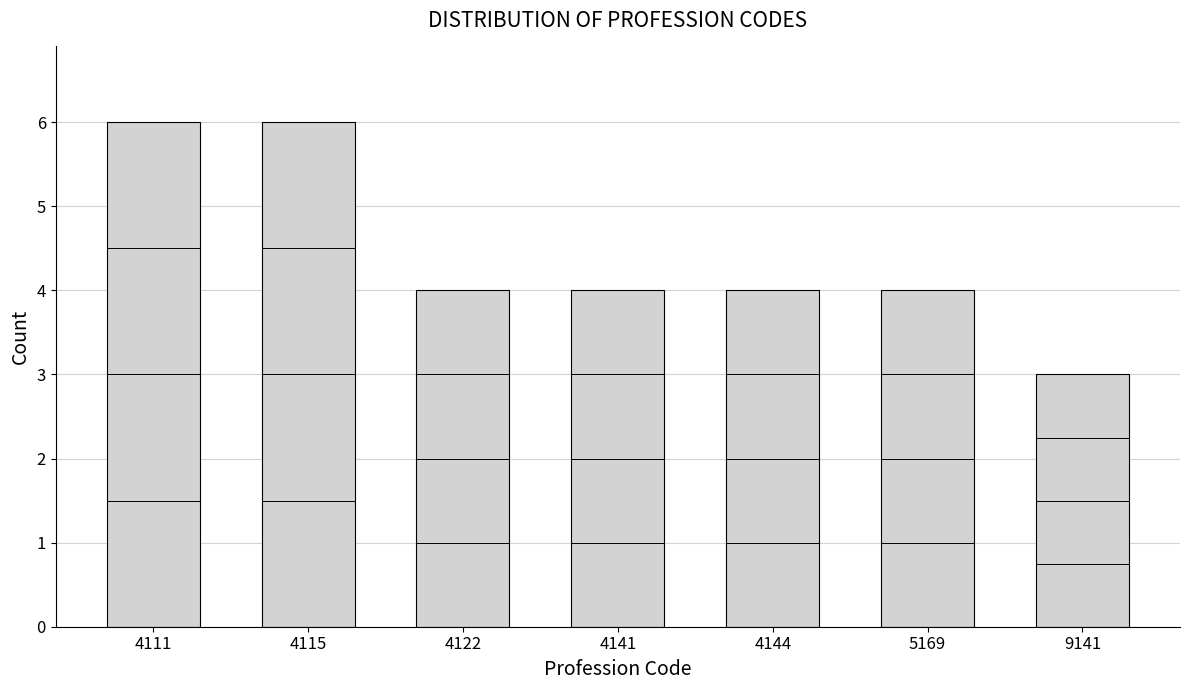

Reading left to right, list all the values displayed in this chart.

6	6	4	4	4	4	3